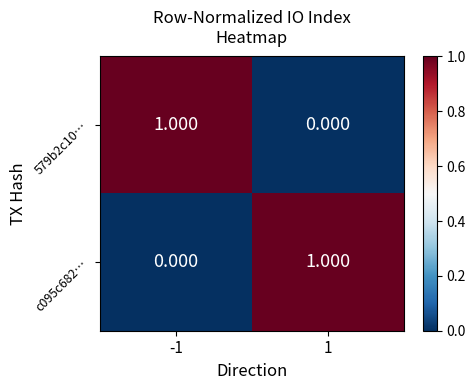

How many data points in 579b2c10… are less than 1?

1